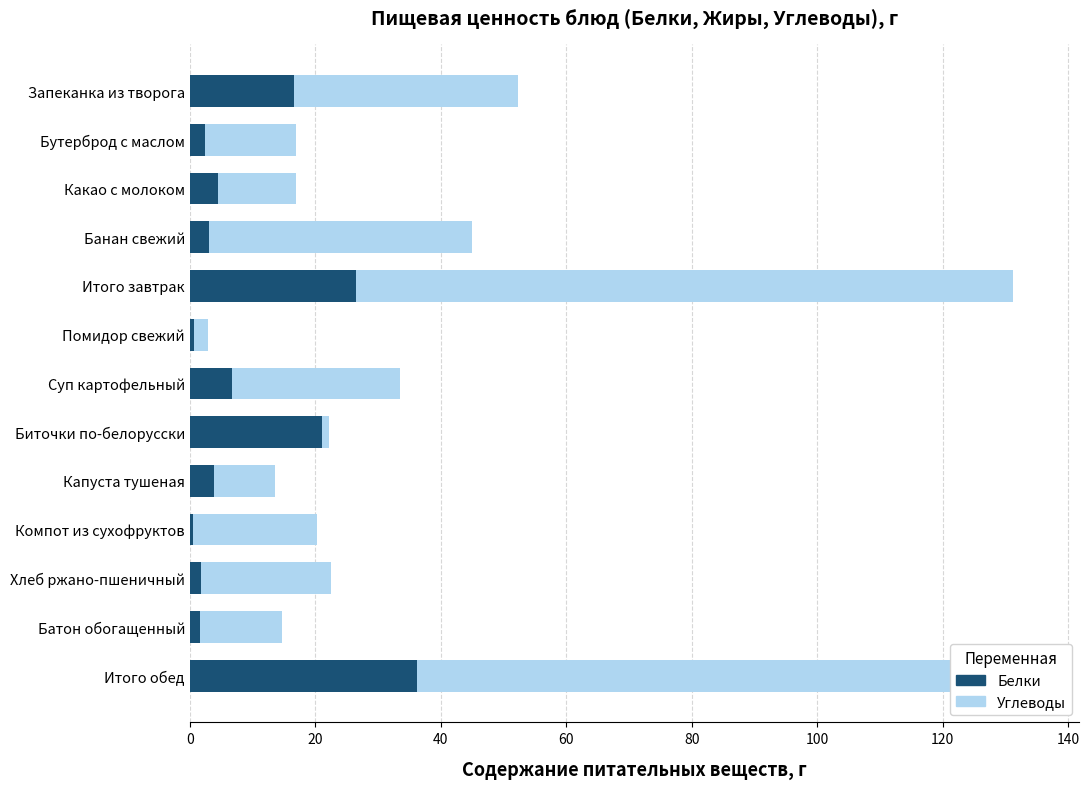

What is the highest value of the Белки series?

36.2